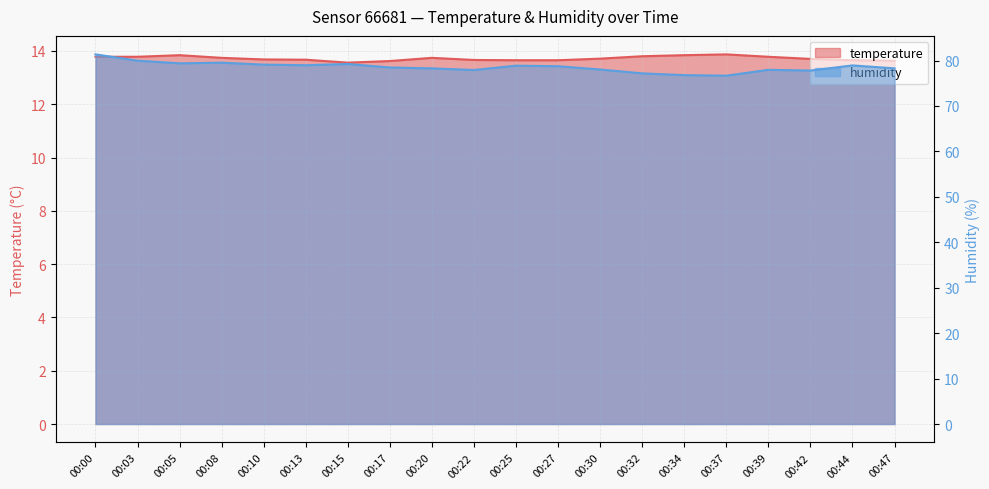

Where is the first local maximum for humidity?

00:08